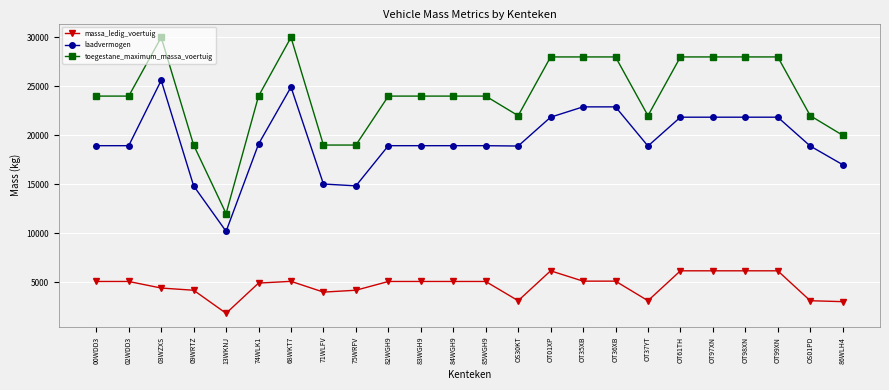

Rank the series by their average value, from highest to lowest.

toegestane_maximum_massa_voertuig, laadvermogen, massa_ledig_voertuig